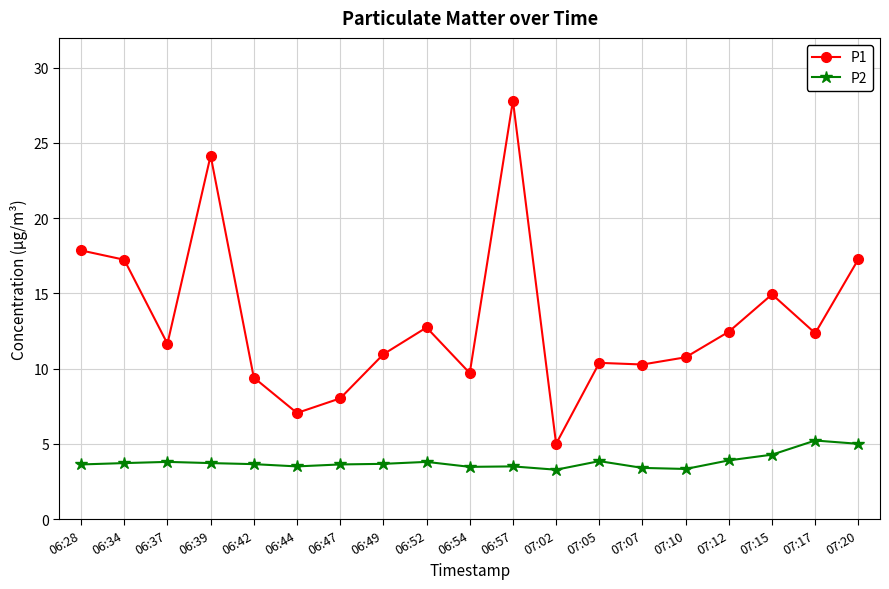

True or false: P2 has a value of 3.3 at 07:02.

True